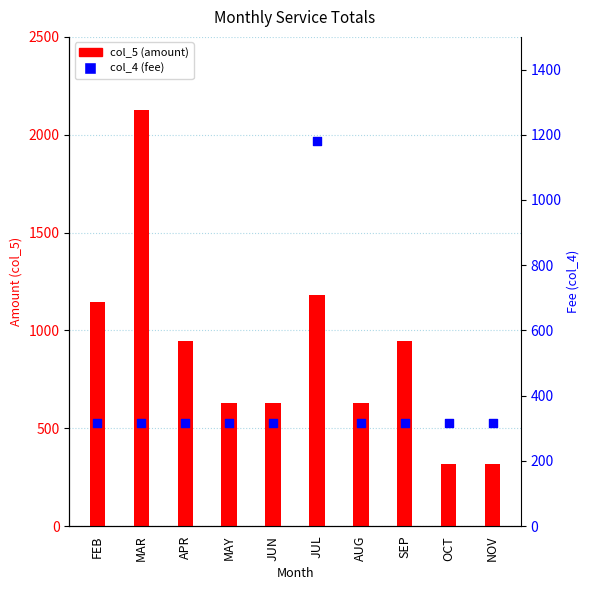

Which series reaches the minimum Y coordinate?

col_5 (amount)